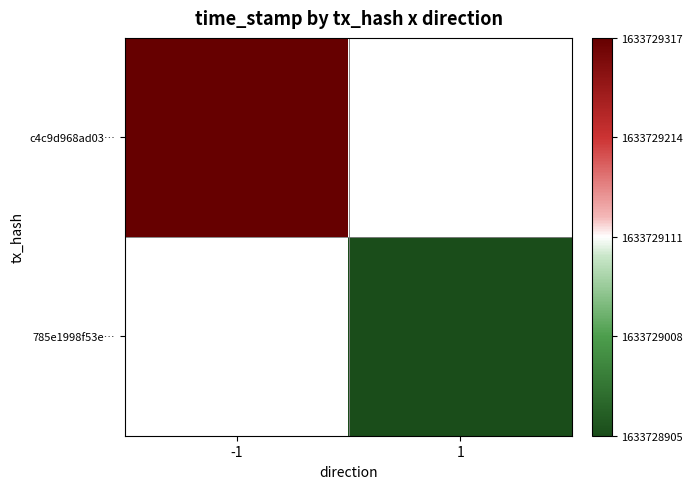

Rank the series at -1 from highest to lowest value.

c4c9d968ad03…, 785e1998f53e…